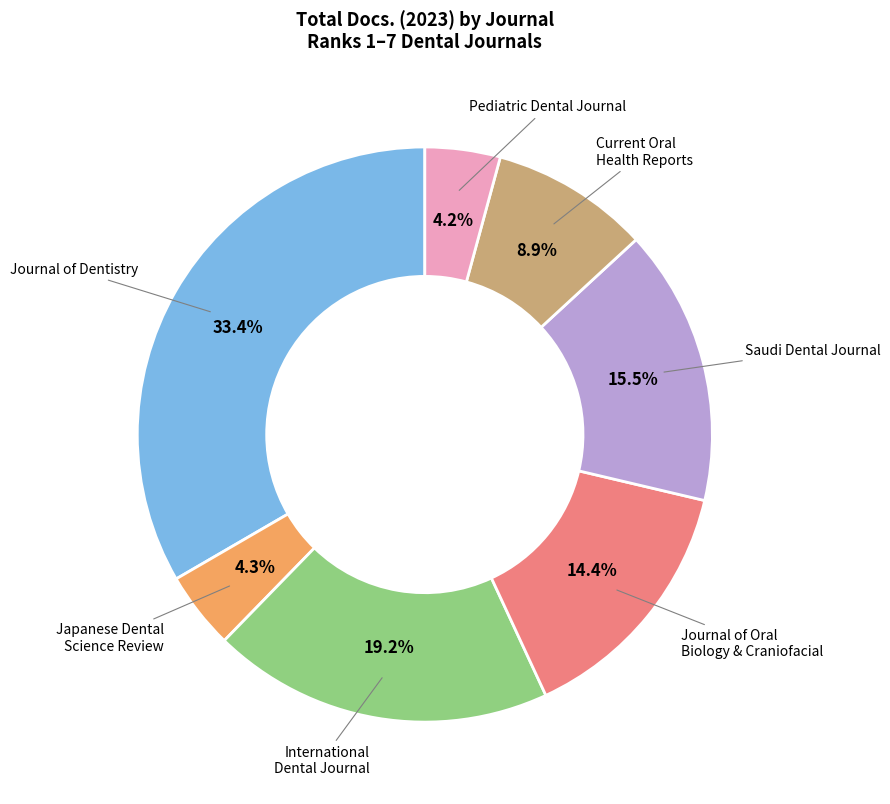

Is there a majority slice in this chart?

No